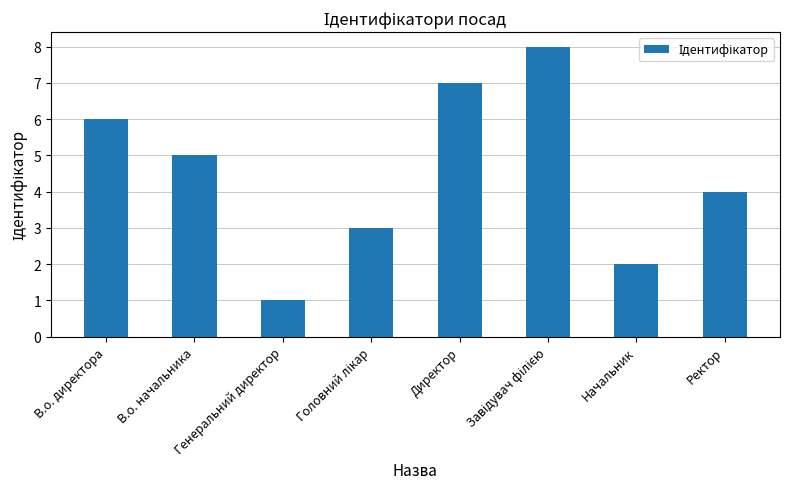

Where does the data first go above 5?

В.о. директора